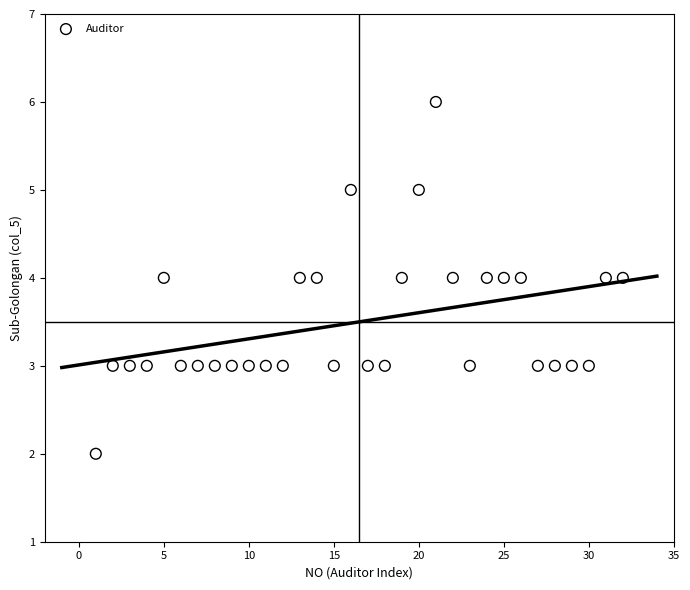

What is the range of Y values (max minus min)?

4